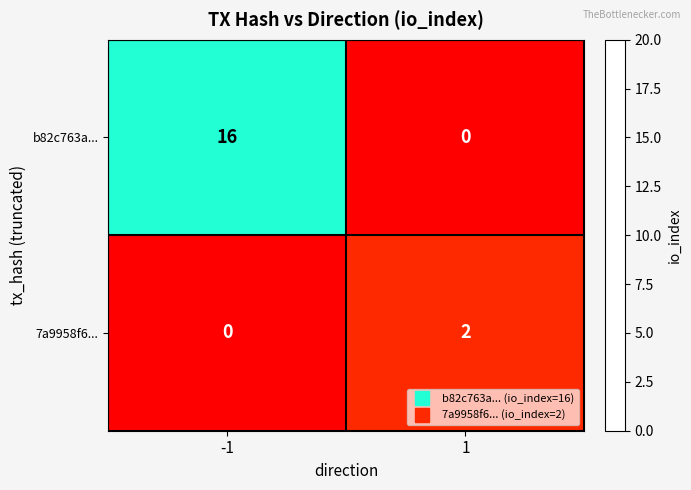

What is the sum of all b82c763a... values?

16